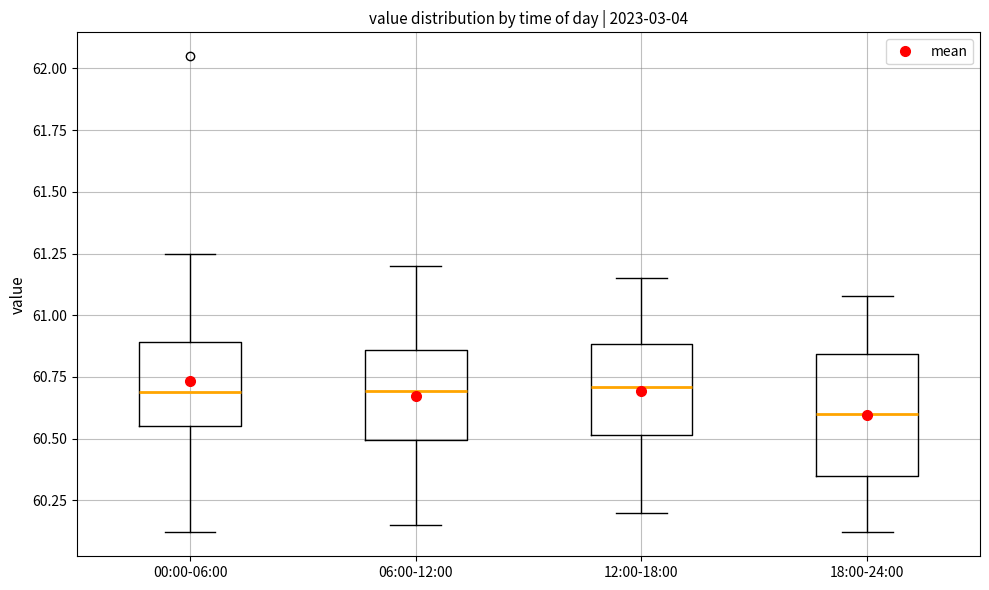

Where is the upper edge of the box for 12:00-18:00 on the y-axis? The values are not printed on the chart, so give them approximately, as read against the axis.

60.90